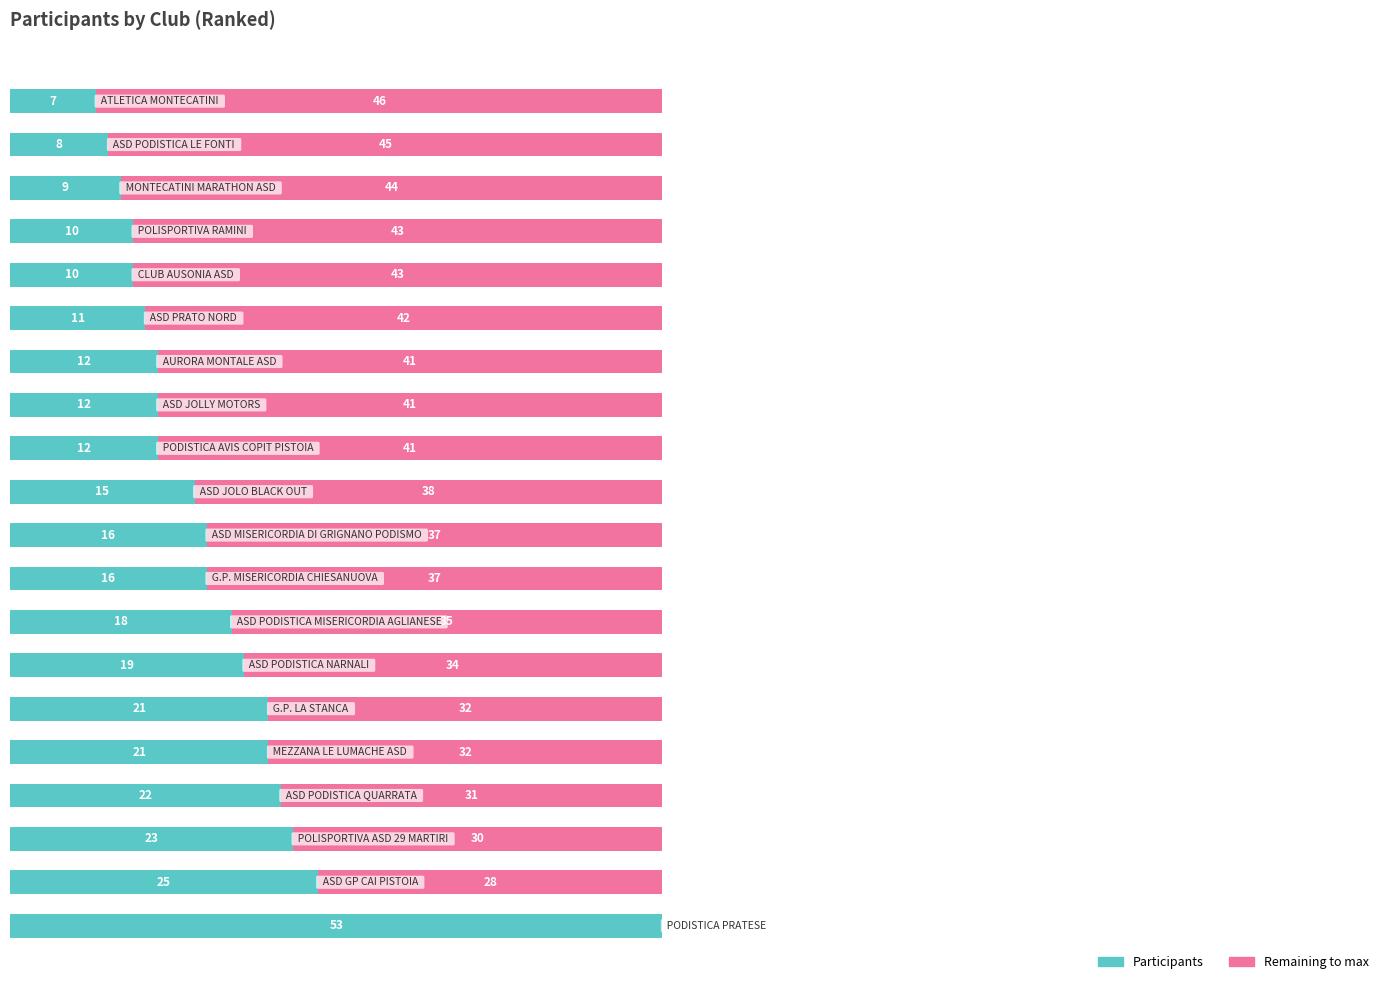

Reading left to right, what are all the values shown in this chart?

Participants: 0=53	1=25	2=23	3=22	4=21	5=21	6=19	7=18	8=16	9=16	10=15	11=12	12=12	13=12	14=11	15=10	16=10	17=9	18=8	19=7
Remaining to max: 0=0	1=28	2=30	3=31	4=32	5=32	6=34	7=35	8=37	9=37	10=38	11=41	12=41	13=41	14=42	15=43	16=43	17=44	18=45	19=46